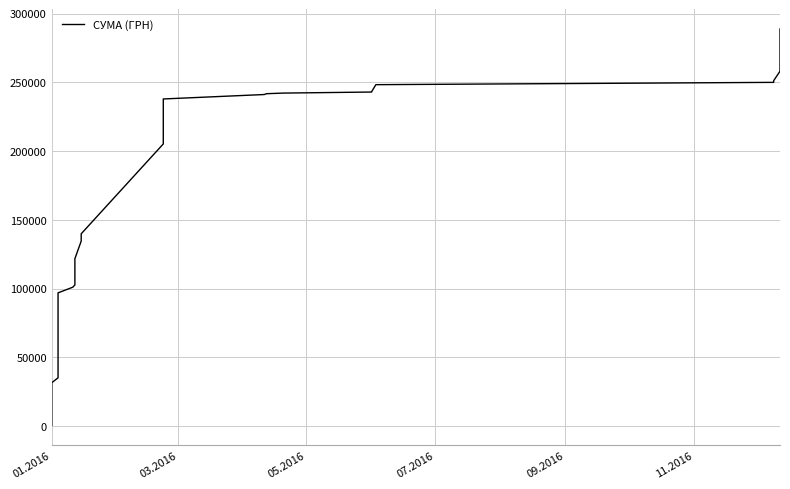

Is this an area chart (filled region under the line)?

No